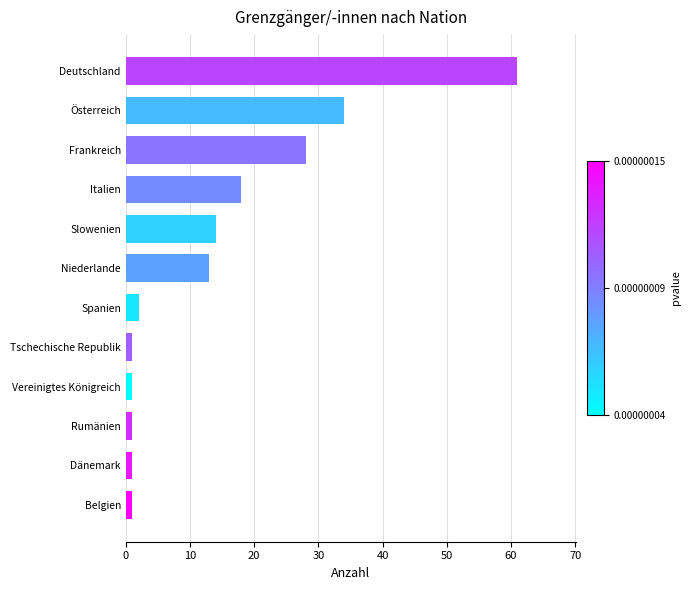

Between Belgien and Österreich, which is larger?

Österreich